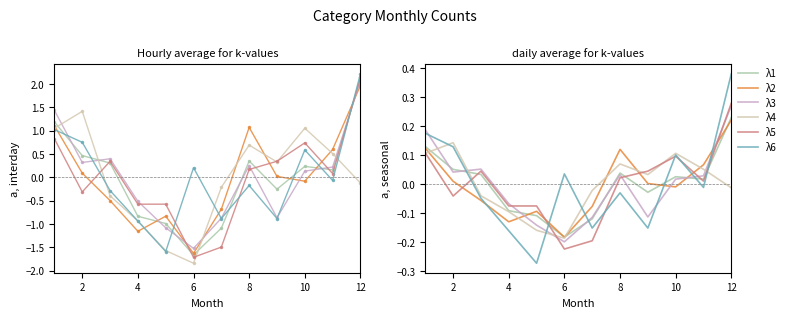

Count the number of data series in this chart.

6